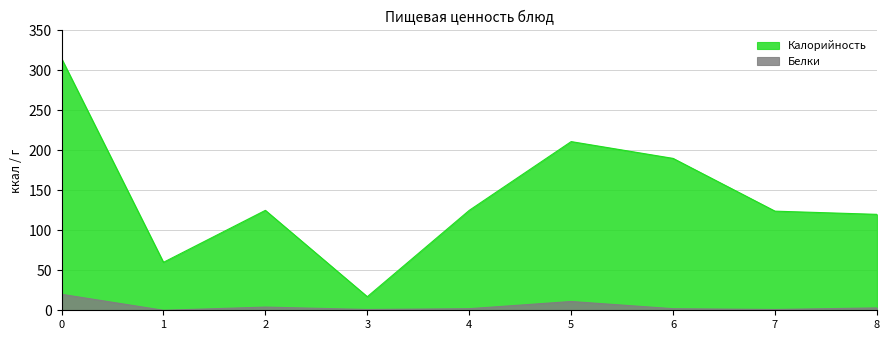

In Белки, how many points are lower than both neighbors (excluding endpoints)?

3